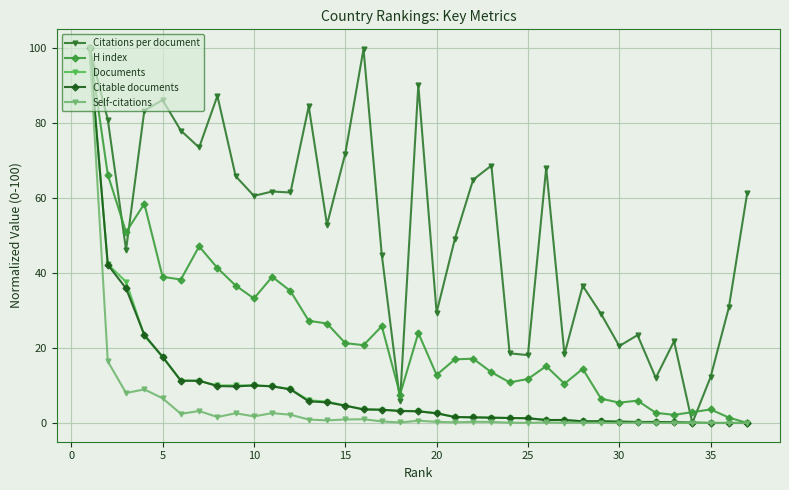

Count the number of data series in this chart.

5